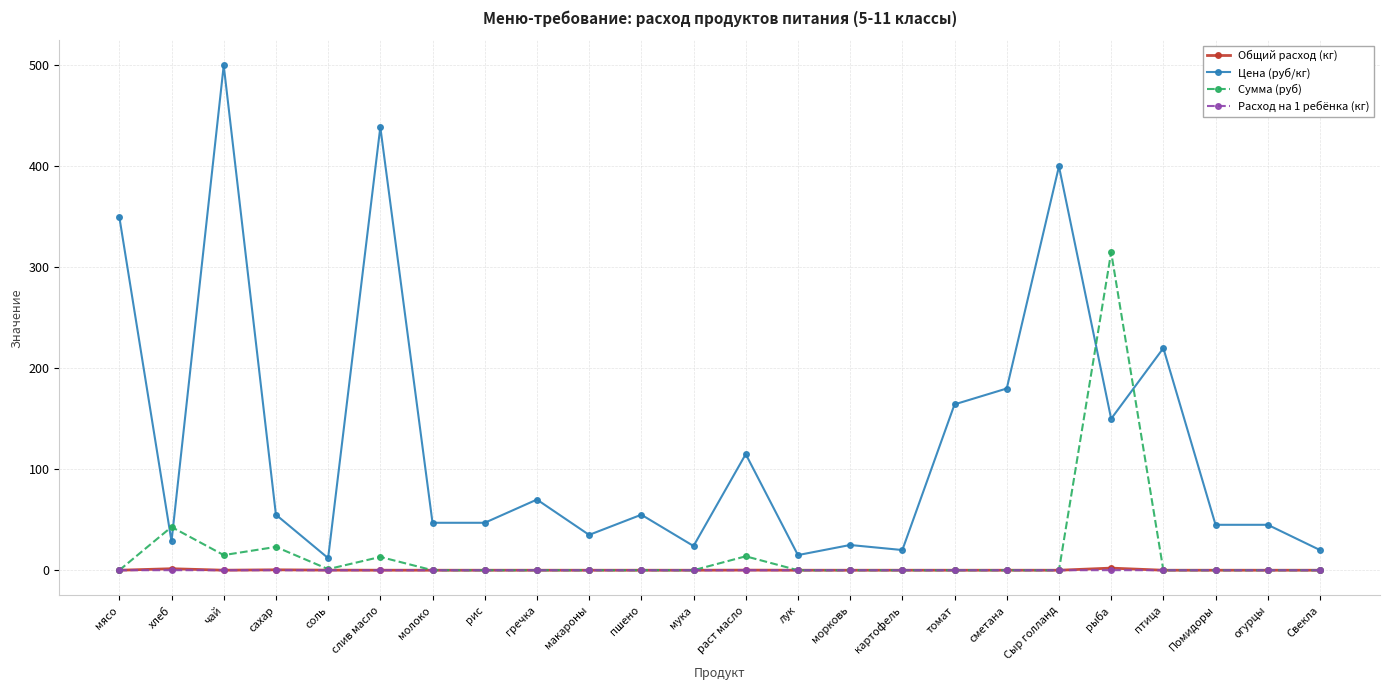

What is the difference between the maximum and minimum values in the Общий расход (кг) series?

2.1